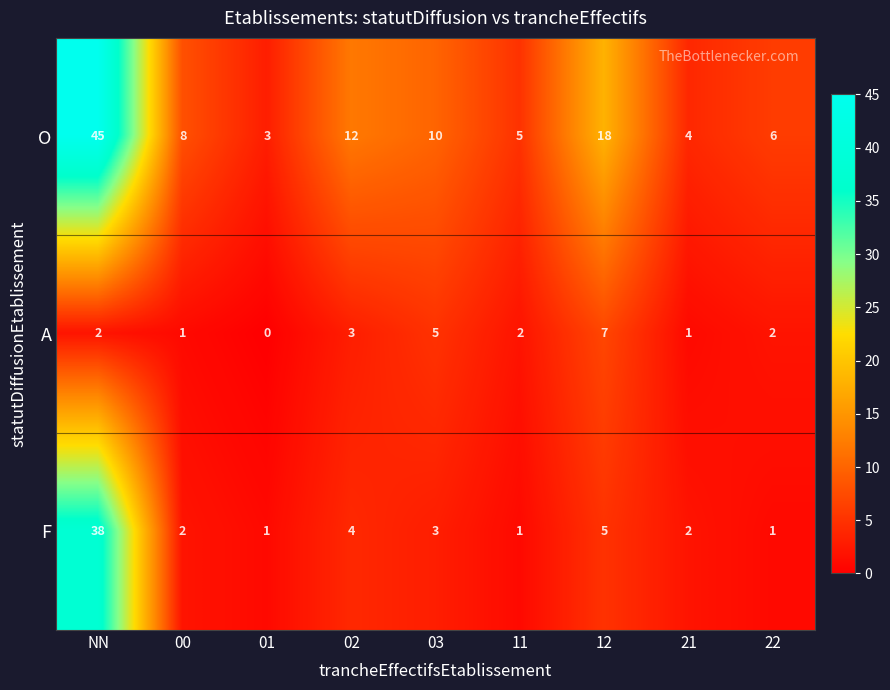

What is the approximate value of O at NN?

45